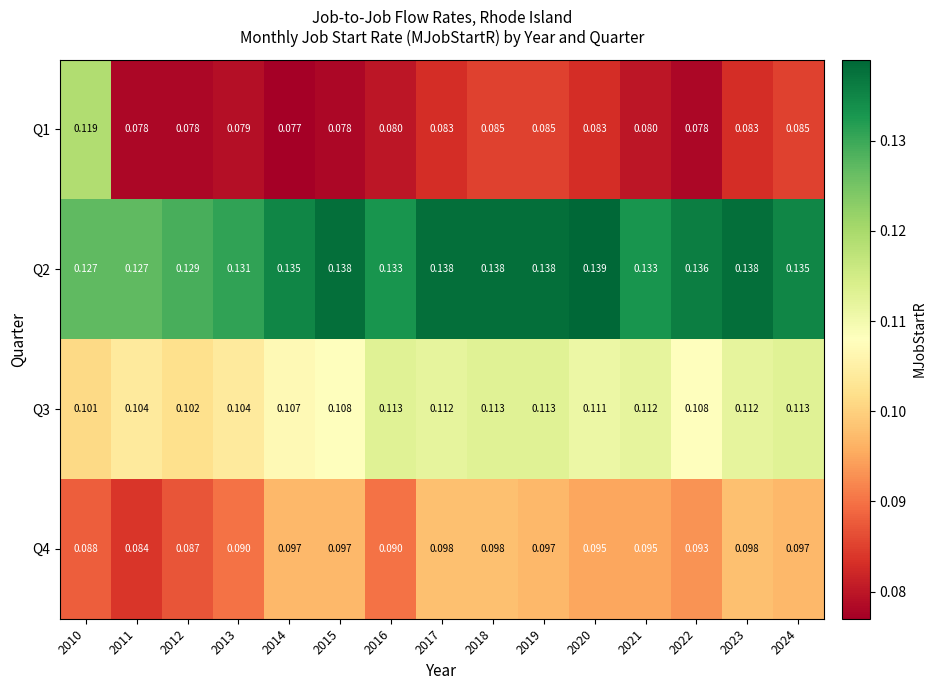

Is the value of Q1 at 2012 greater than the value of Q3 at 2019?

No